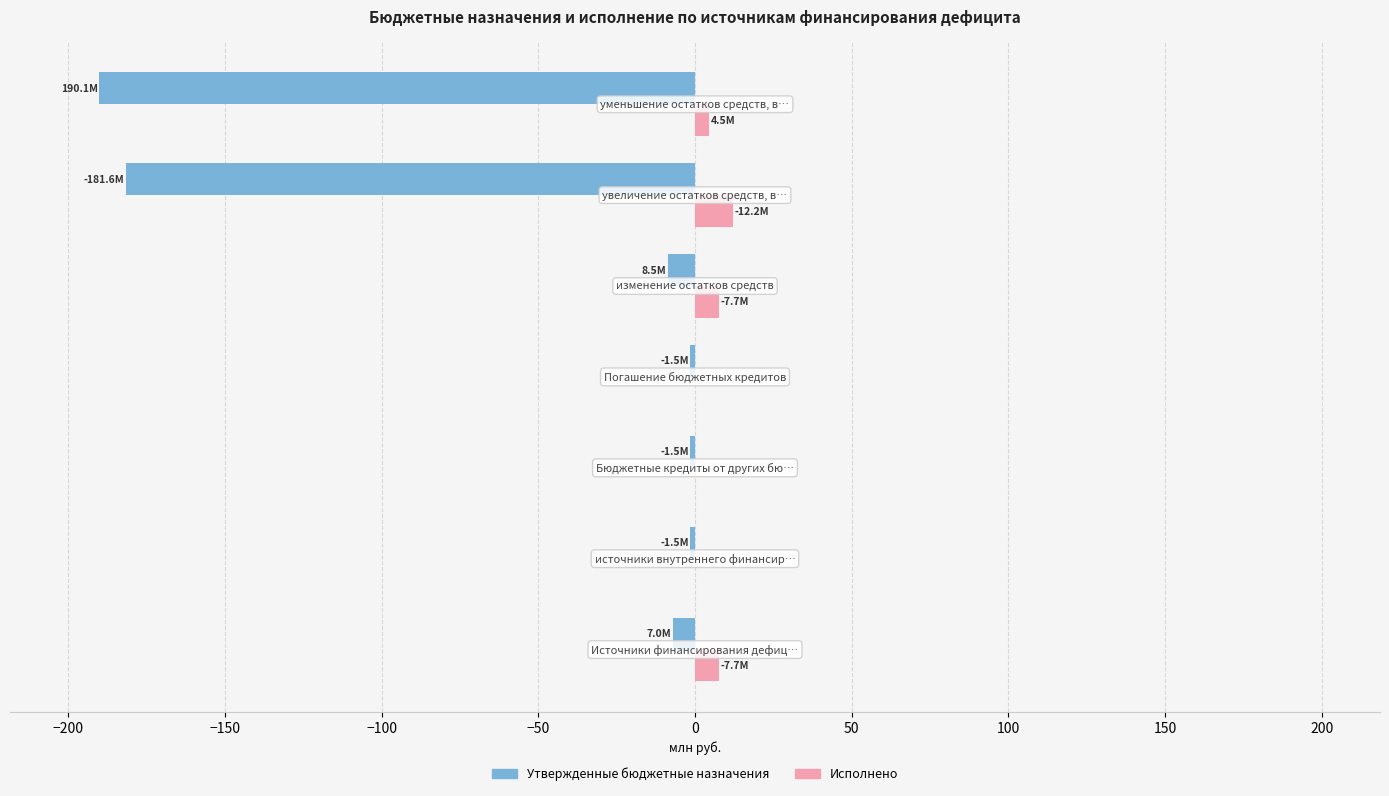

Which series has the largest total across all categories?

Исполнено